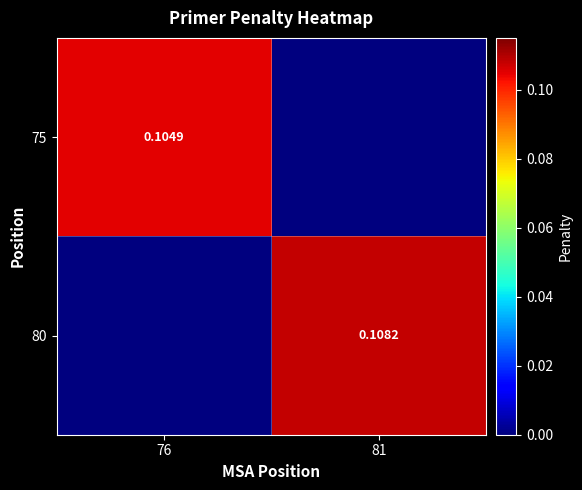

Between 76 and 81, which is larger?

76